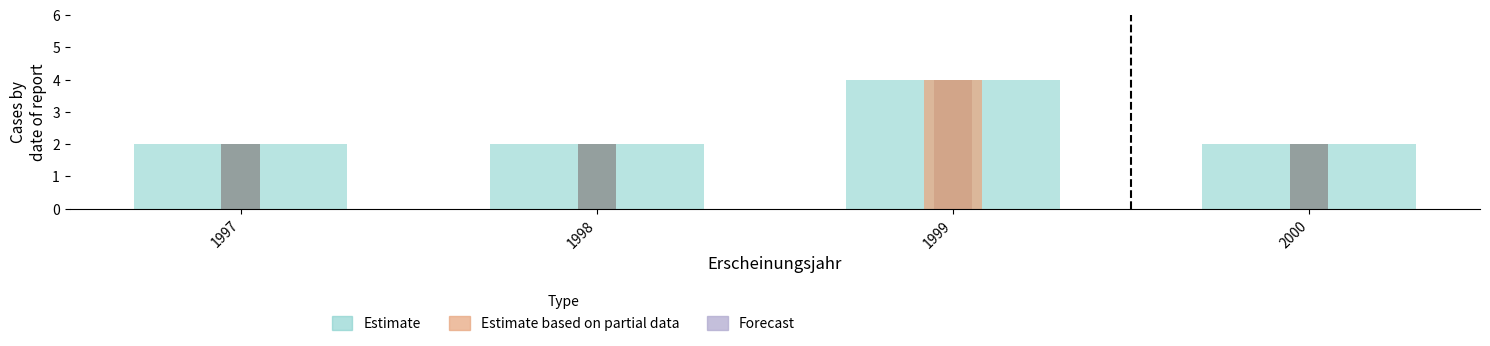

Reading left to right, list all the values displayed in this chart.

1997=2	1998=2	1999=4	2000=2